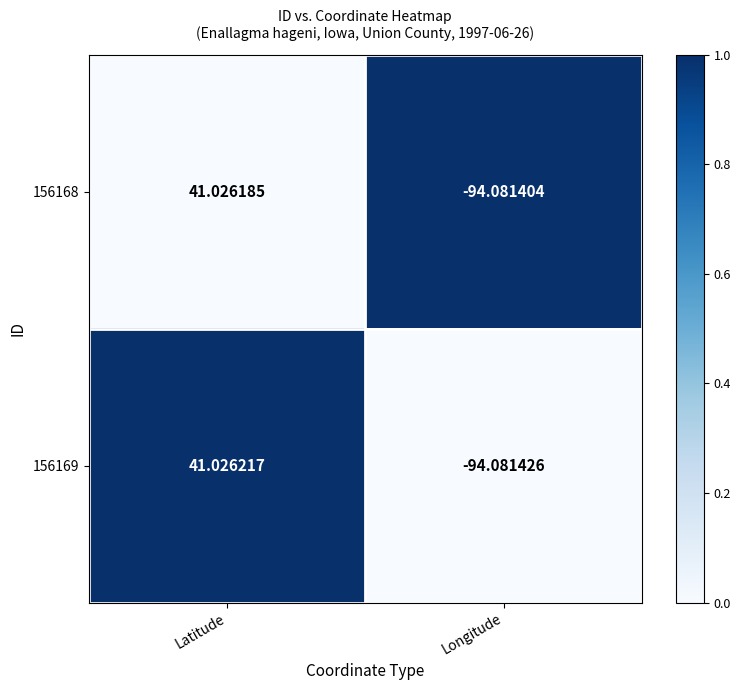

Which series has the widest spread of values?

156169